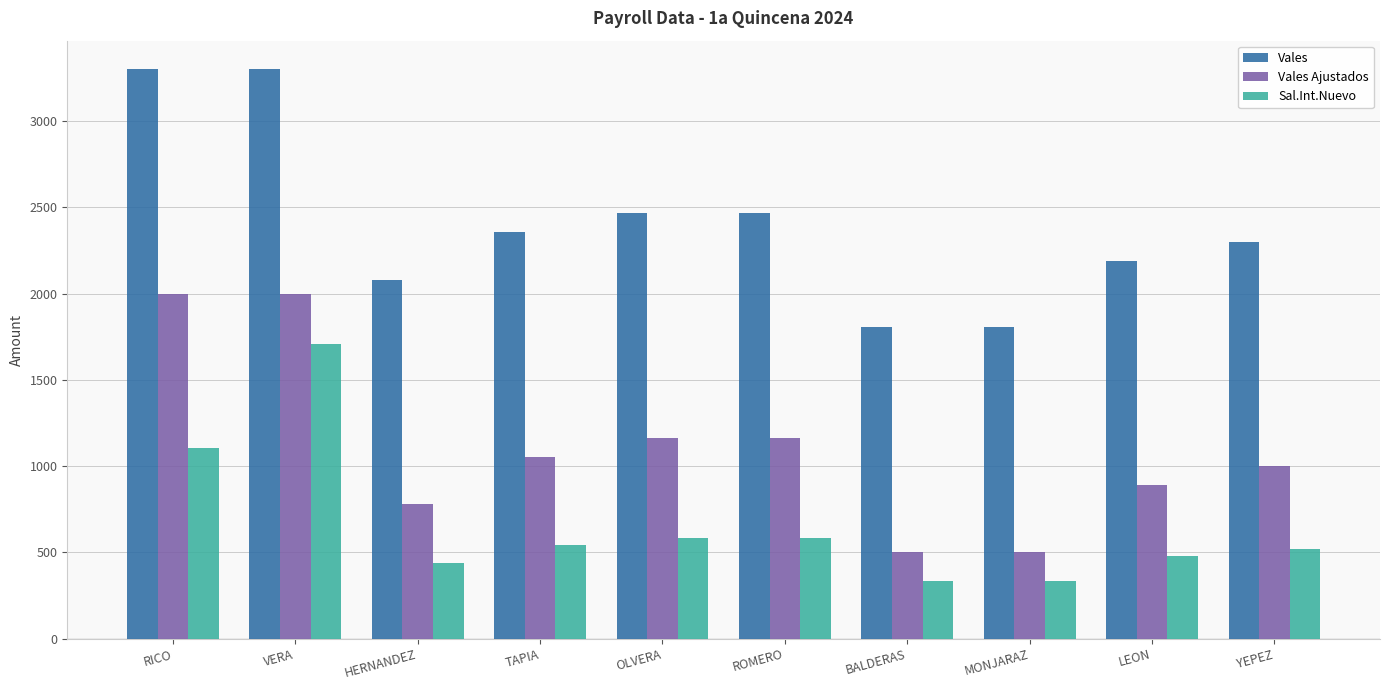

What is the sum of the Sal.Int.Nuevo values at ROMERO and BALDERAS?

920.9